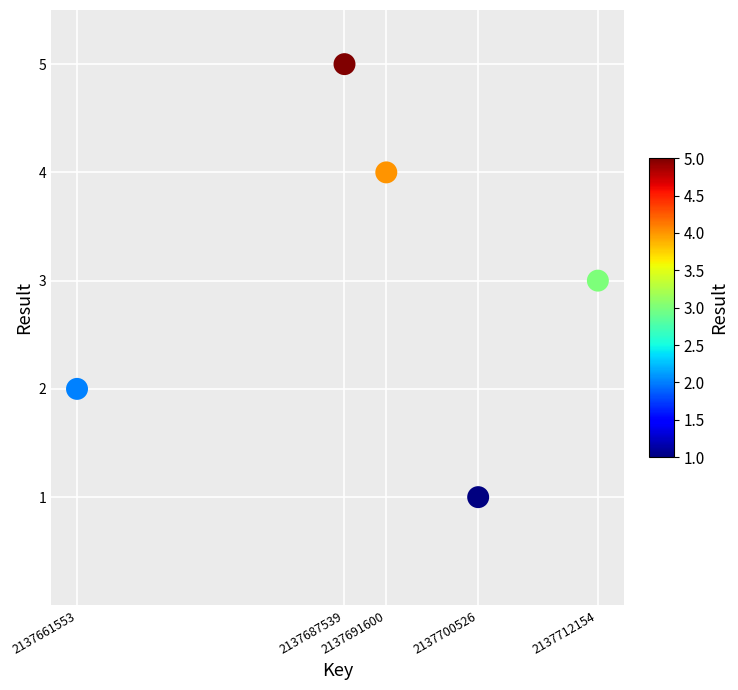

What is the range of X values (max minus min)?

50601